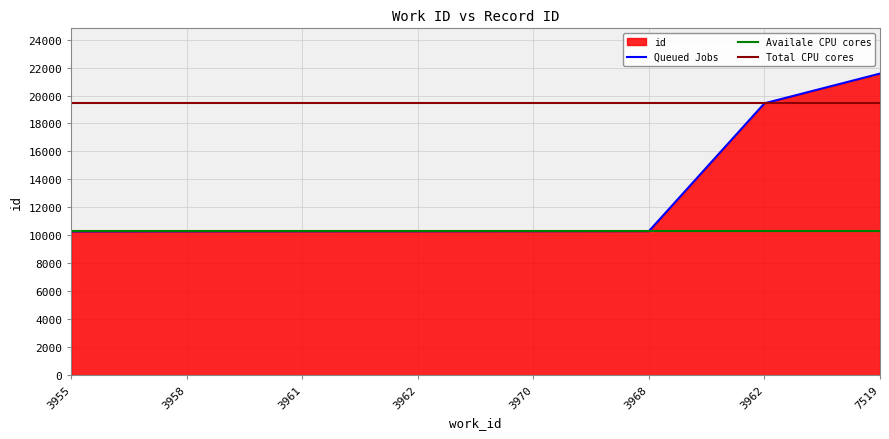

Reading left to right, transcribe all the data shown in this chart.

10283	10289	10294	10295	10299	10304	19444	21568